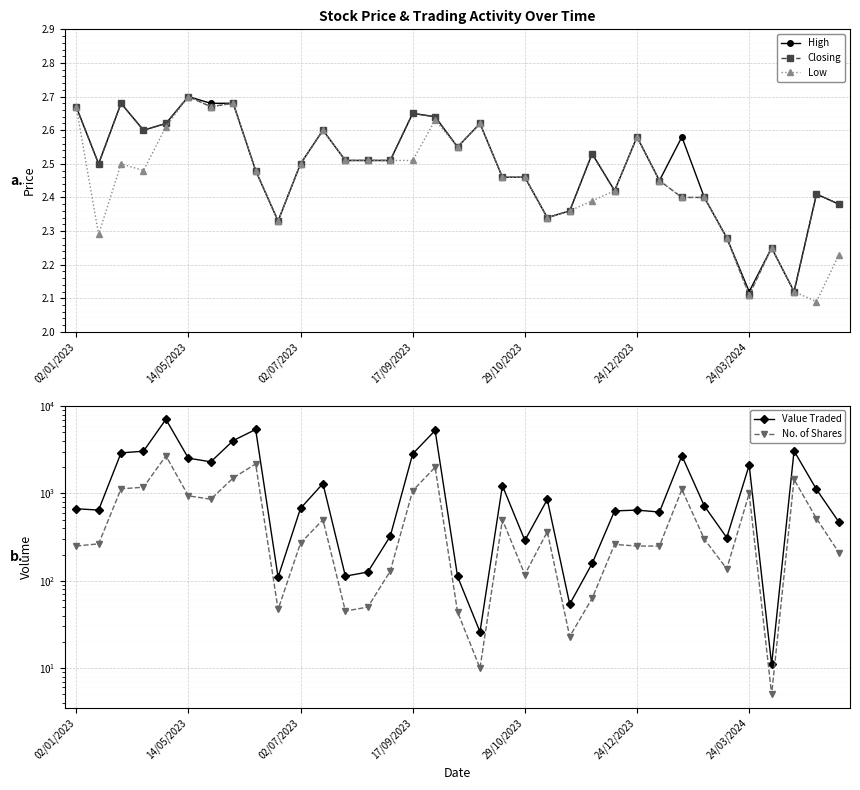

Which series has the largest range (max minus min)?

Value Traded